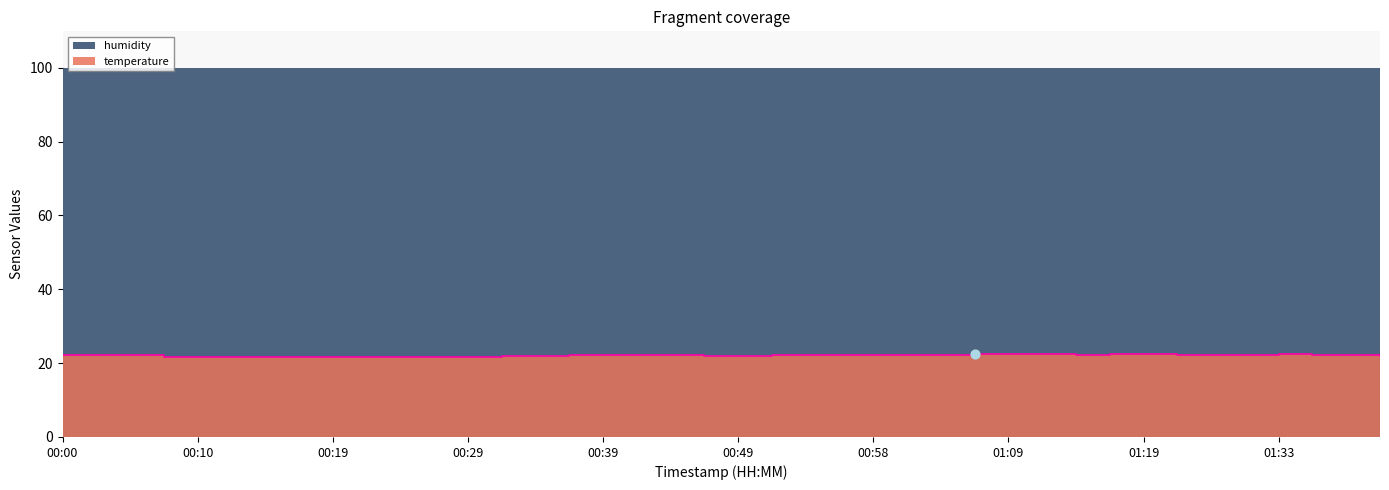

Which has a higher value, 01:17 or 00:56?

01:17